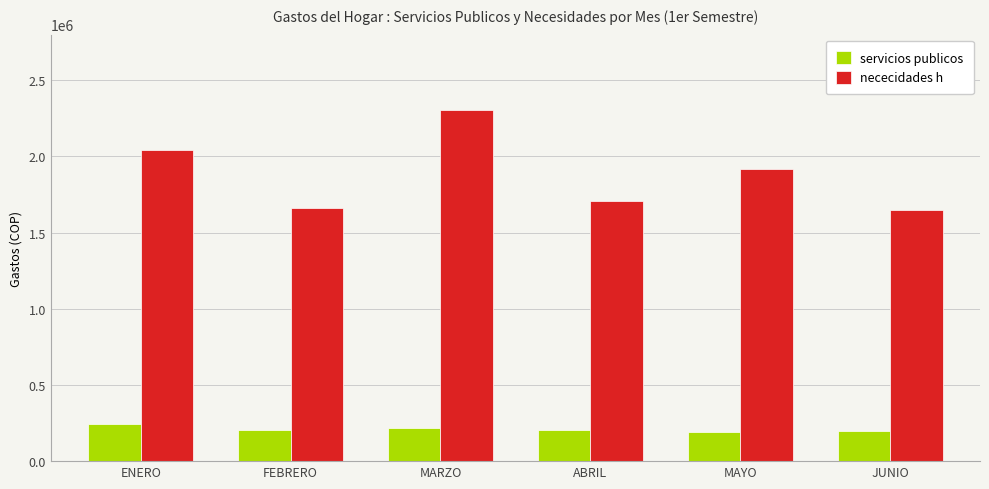

What is the label of the 5th bar from the right?

FEBRERO